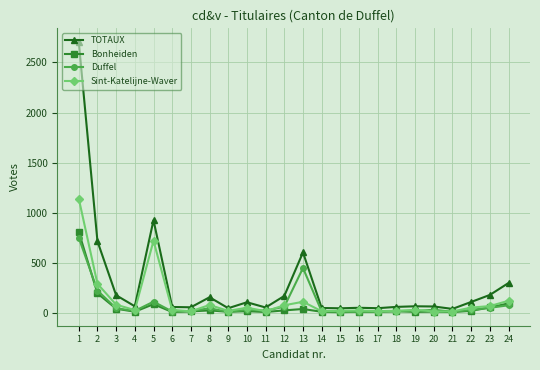

Does the chart display data point markers on the line(s)?

Yes